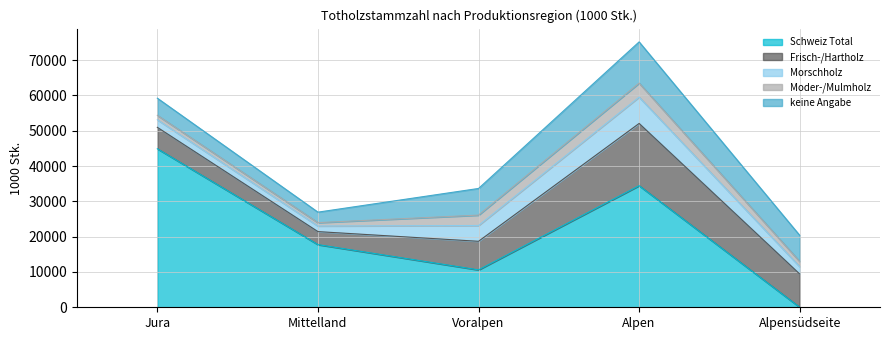

Which series changed the most between Jura and Mittelland?

Schweiz Total